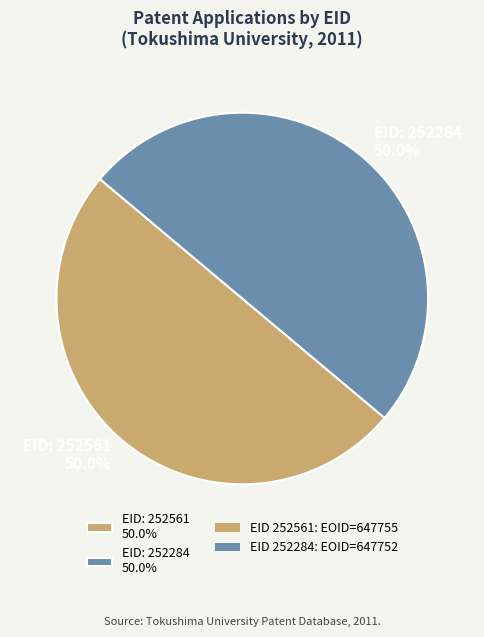

Combined, what portion of the pie is EID: 252284 50.0% and EID: 252561 50.0%?

100.0%